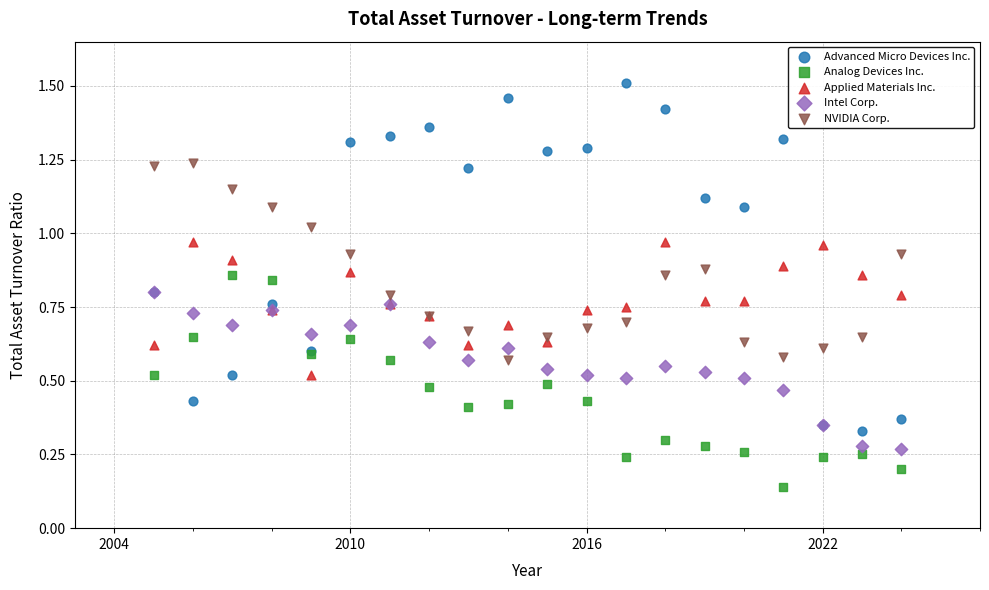

What are all the series names shown in the legend?

Advanced Micro Devices Inc., Analog Devices Inc., Applied Materials Inc., Intel Corp., NVIDIA Corp.